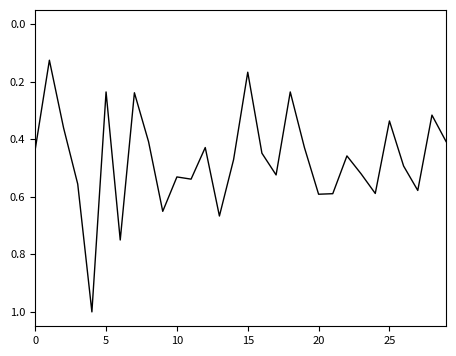

What is the maximum value shown in the chart?

1.0